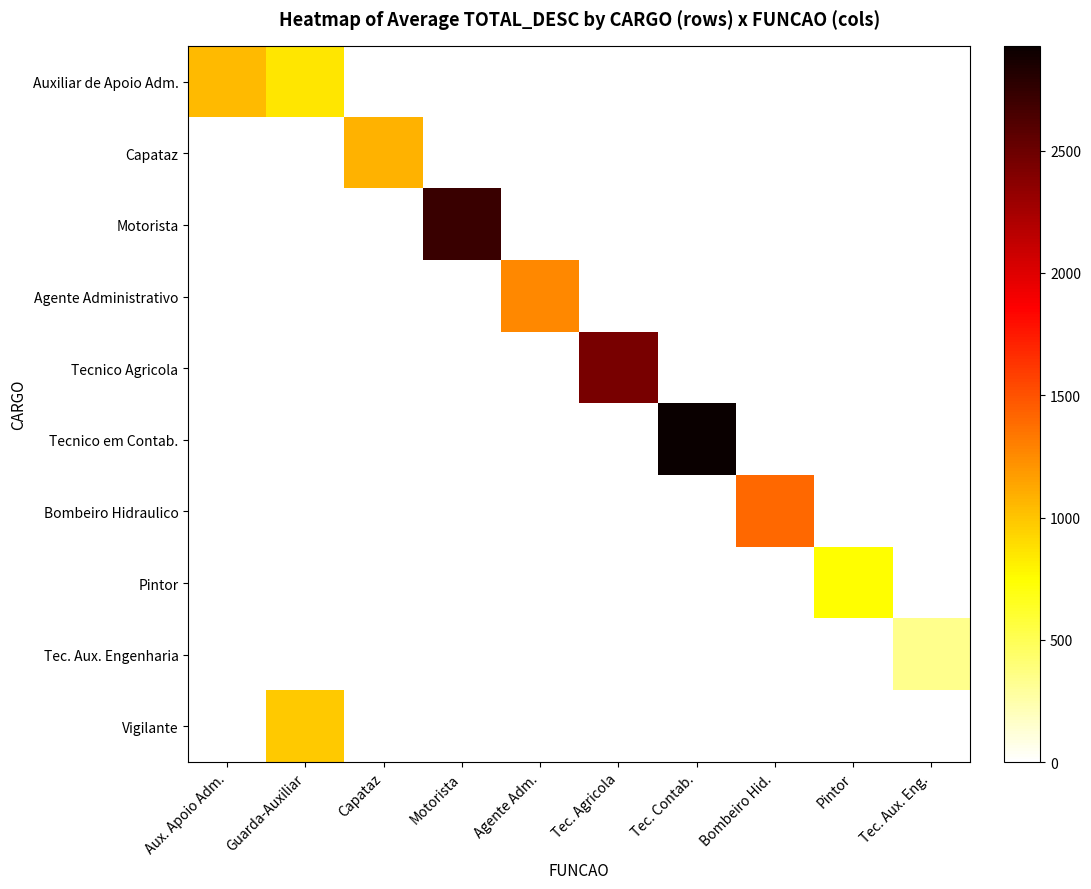

What is the spread (max minus min) of values at Aux. Apoio Adm.?

1049.8